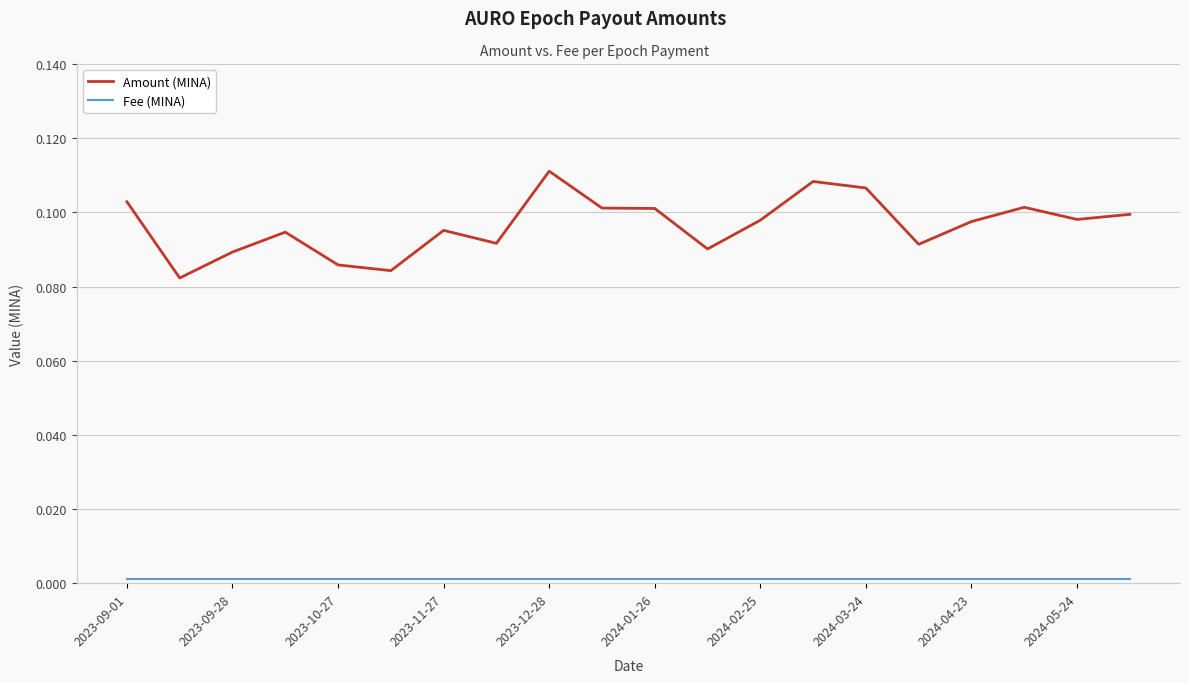

Which series has the widest spread of values?

Amount (MINA)